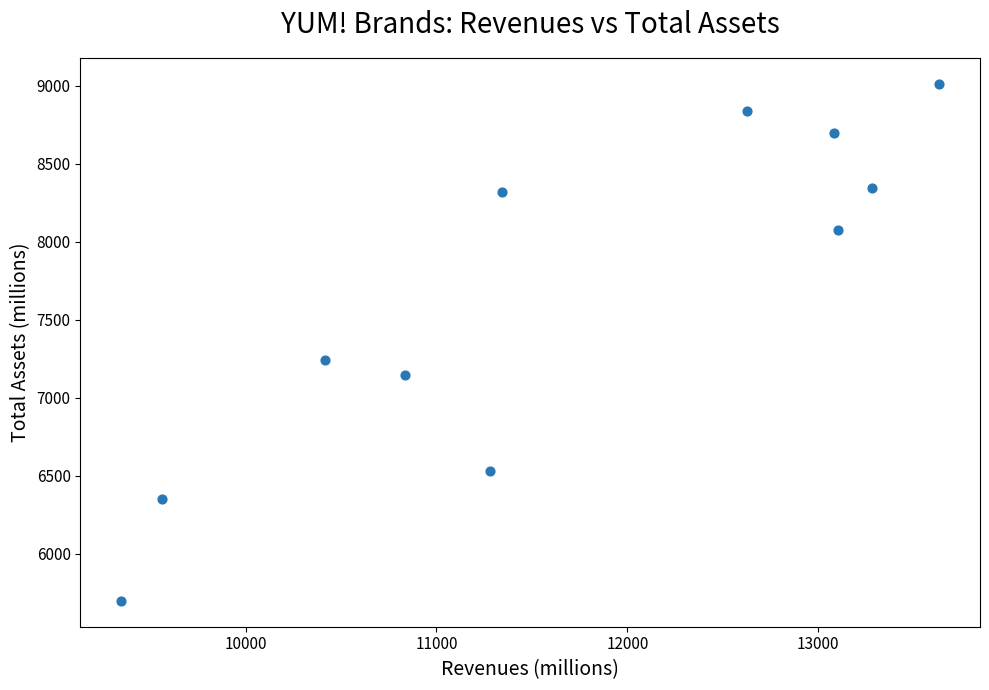

What Y value in the scatter plot is closest to 7354?

7242